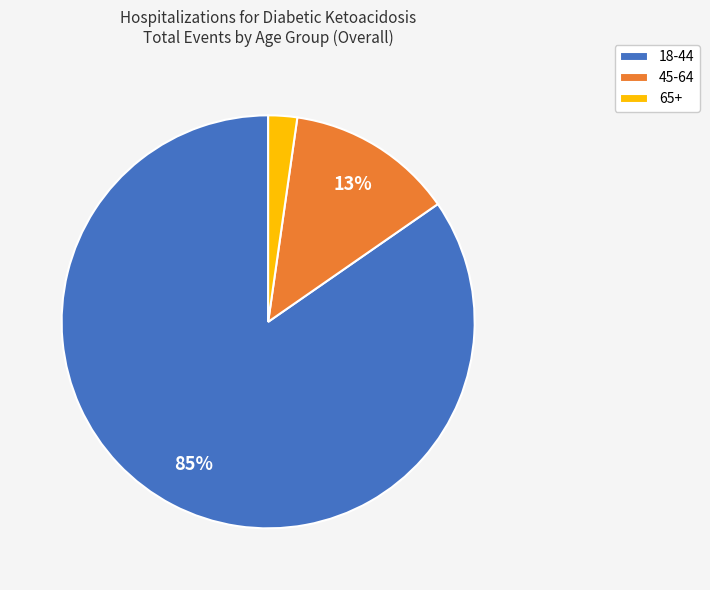

True or false: 45-64 accounts for 13% of the total.

True